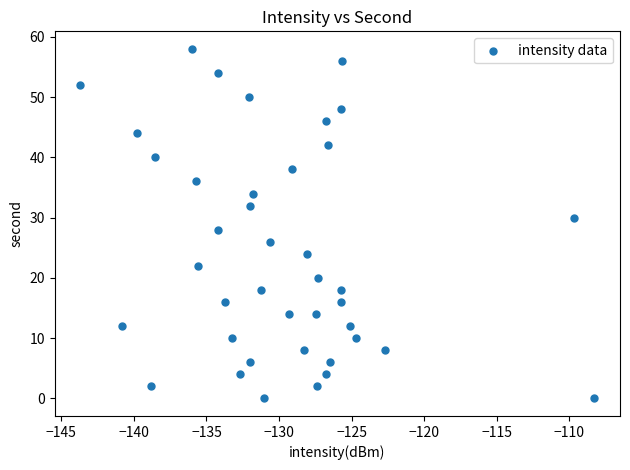

What is the range of Y values (max minus min)?

58